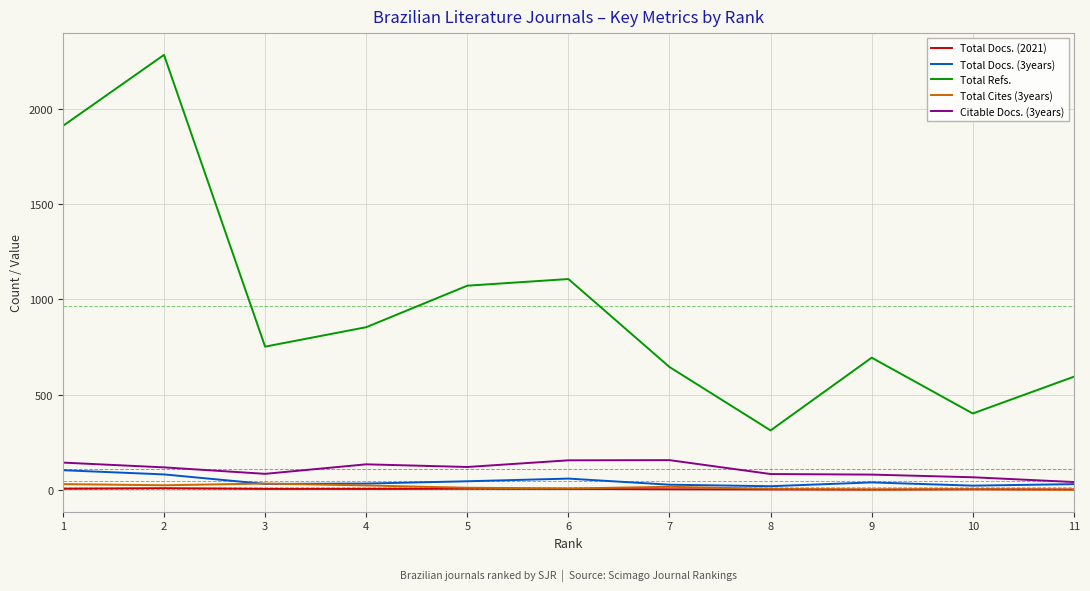

What is the greatest value displayed?

2284